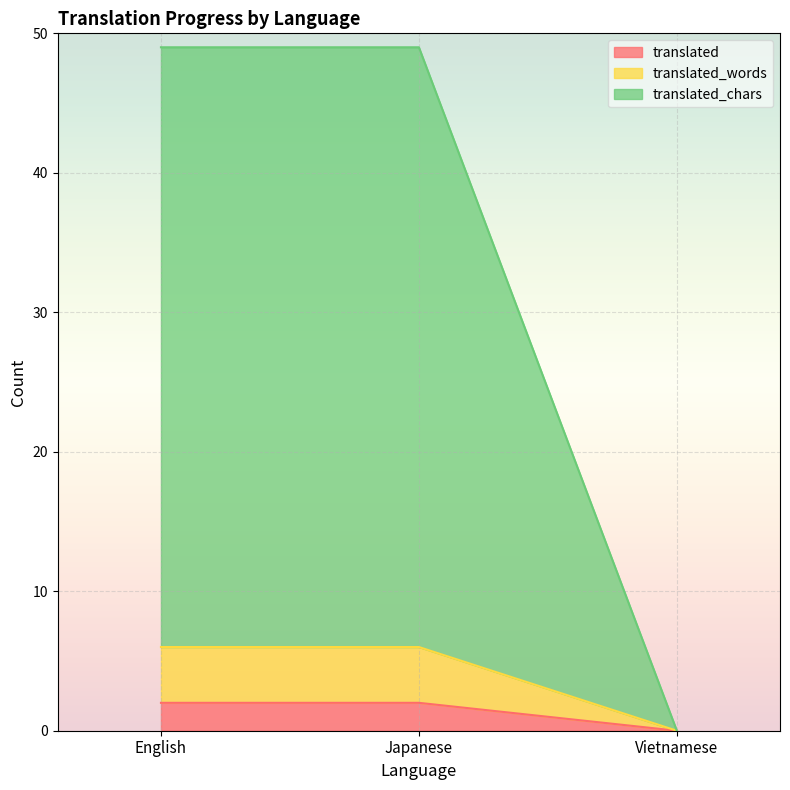

At which label does translated reach its minimum?

Vietnamese